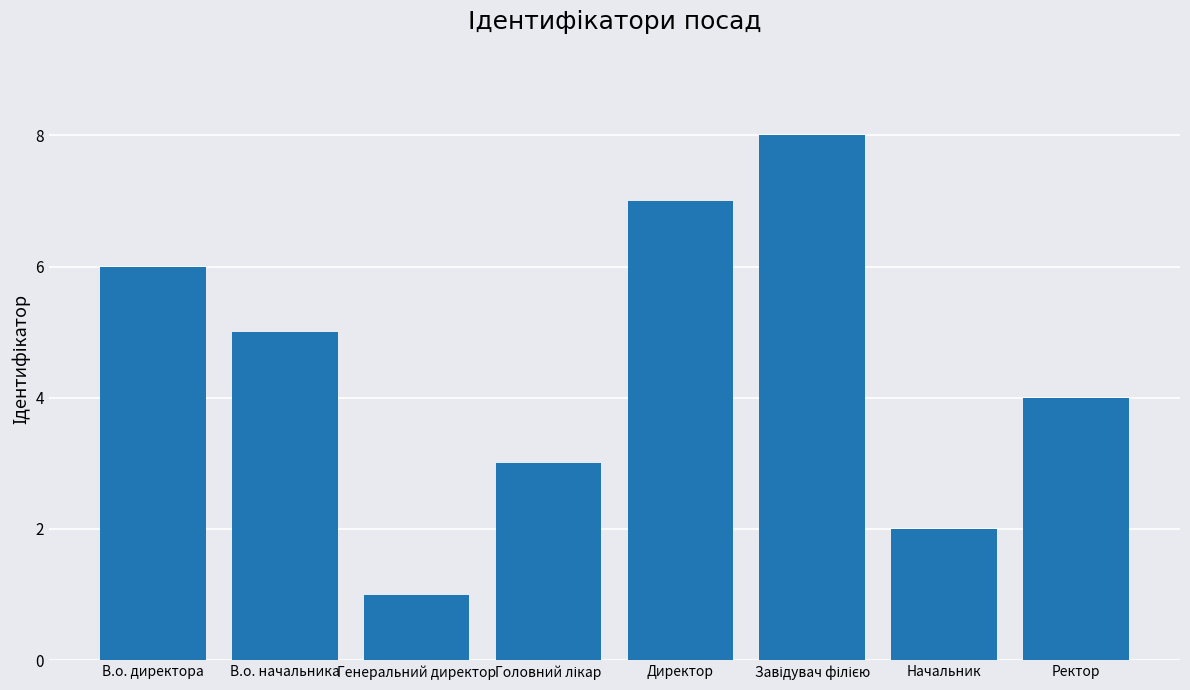

Reading left to right, extract all data points from this chart.

6	5	1	3	7	8	2	4